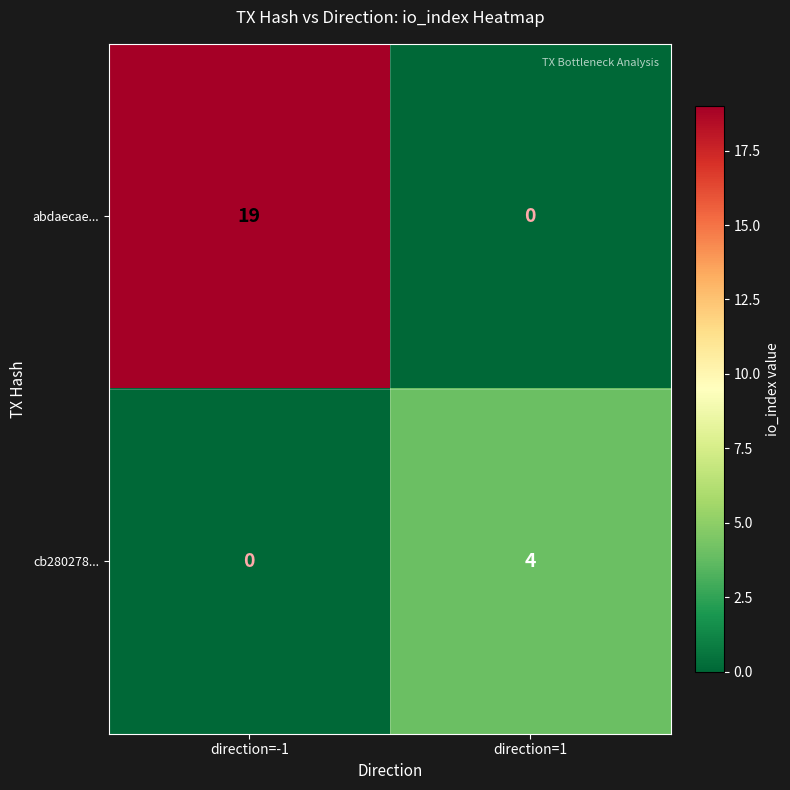

Is it true that abdaecae... equals 12 at direction=-1?

False